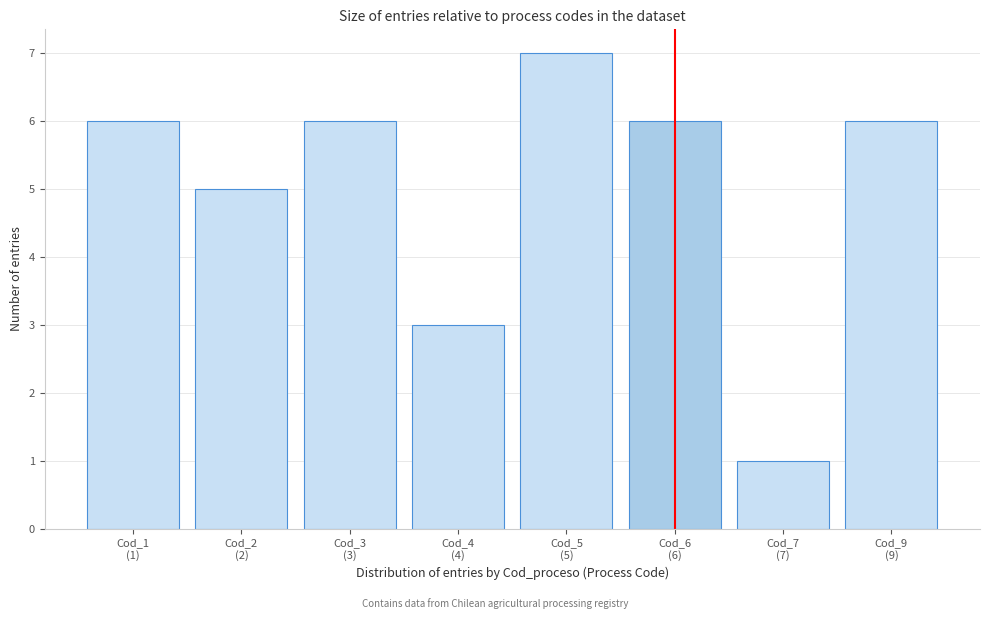

Reading left to right, what are all the values shown in this chart?

6	5	6	3	7	6	1	6